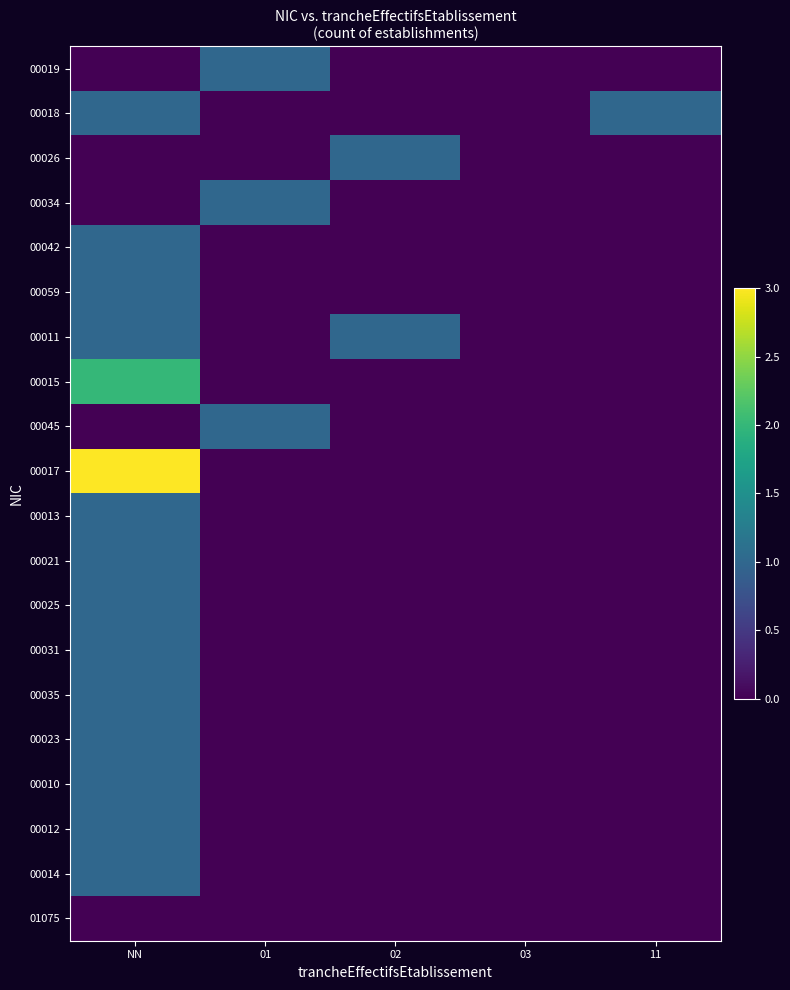

Reading left to right, list all the values displayed in this chart.

00019: NN=0	01=1	02=0	03=0	11=0
00018: NN=1	01=0	02=0	03=0	11=1
00026: NN=0	01=0	02=1	03=0	11=0
00034: NN=0	01=1	02=0	03=0	11=0
00042: NN=1	01=0	02=0	03=0	11=0
00059: NN=1	01=0	02=0	03=0	11=0
00011: NN=1	01=0	02=1	03=0	11=0
00015: NN=2	01=0	02=0	03=0	11=0
00045: NN=0	01=1	02=0	03=0	11=0
00017: NN=3	01=0	02=0	03=0	11=0
00013: NN=1	01=0	02=0	03=0	11=0
00021: NN=1	01=0	02=0	03=0	11=0
00025: NN=1	01=0	02=0	03=0	11=0
00031: NN=1	01=0	02=0	03=0	11=0
00035: NN=1	01=0	02=0	03=0	11=0
00023: NN=1	01=0	02=0	03=0	11=0
00010: NN=1	01=0	02=0	03=0	11=0
00012: NN=1	01=0	02=0	03=0	11=0
00014: NN=1	01=0	02=0	03=0	11=0
01075: NN=0	01=0	02=0	03=0	11=0